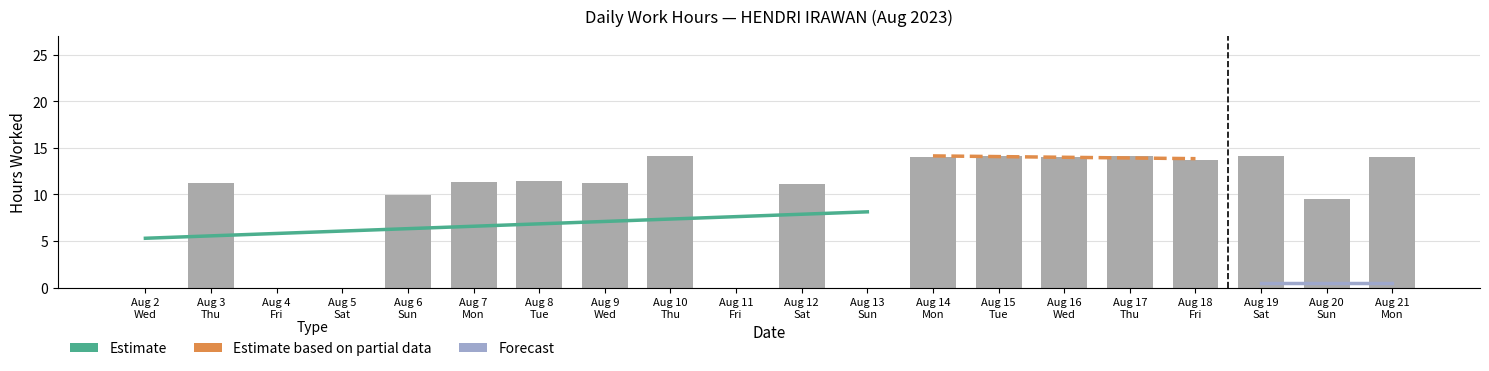

How many data points are less than 11?

7